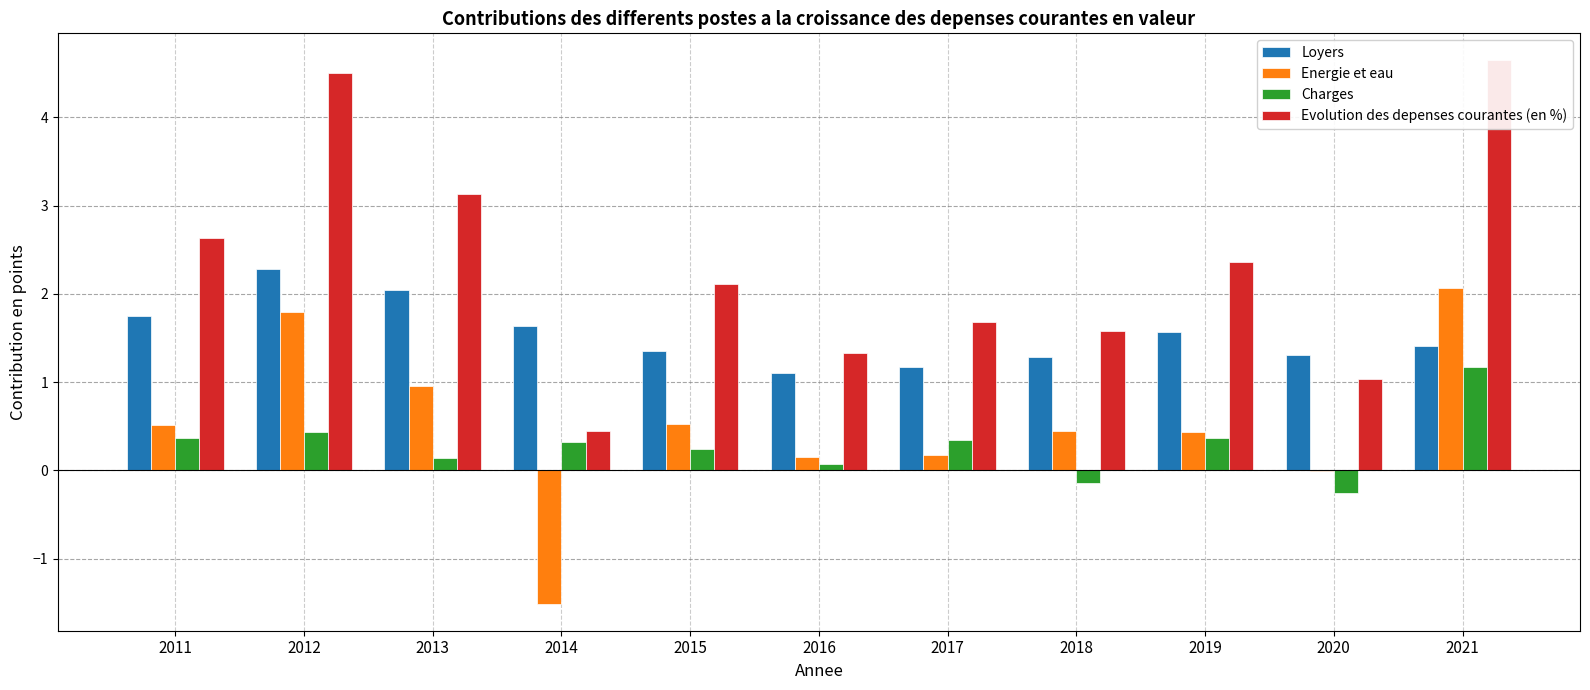

At which category is the sum across all series the highest?

2021